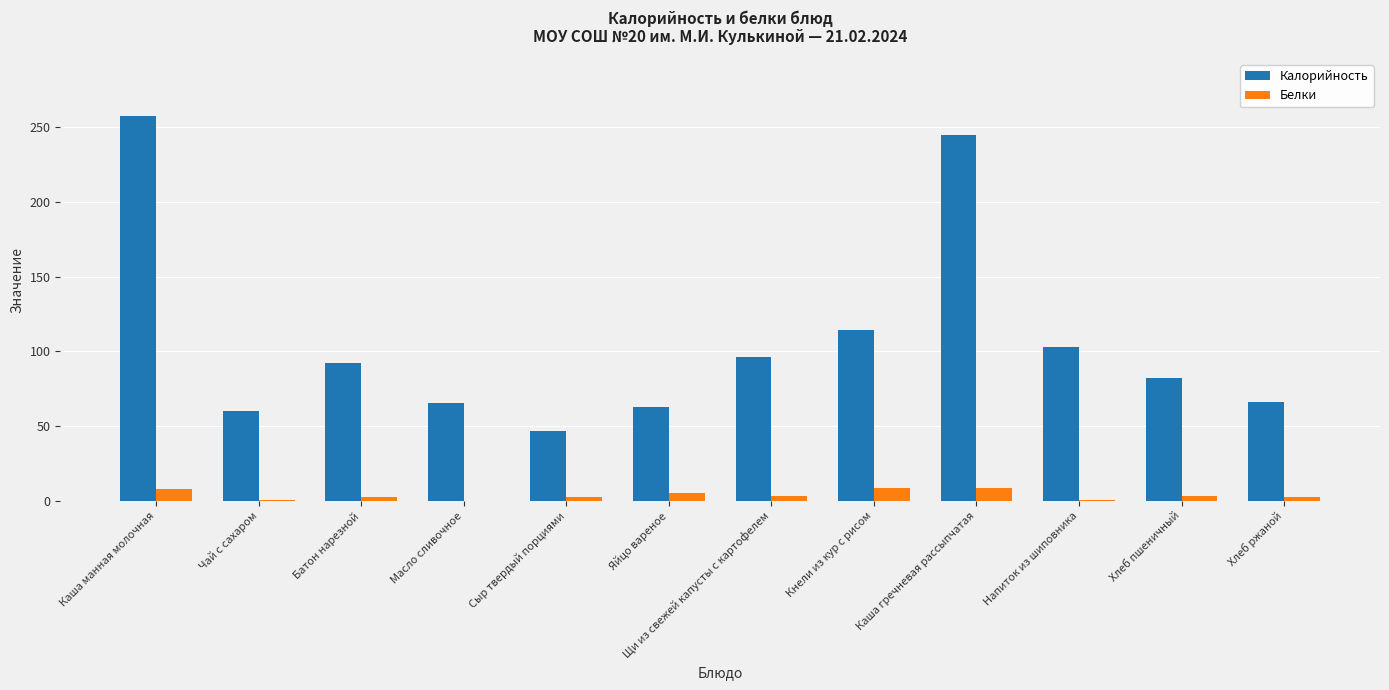

At which category is the sum across all series the highest?

Каша манная молочная